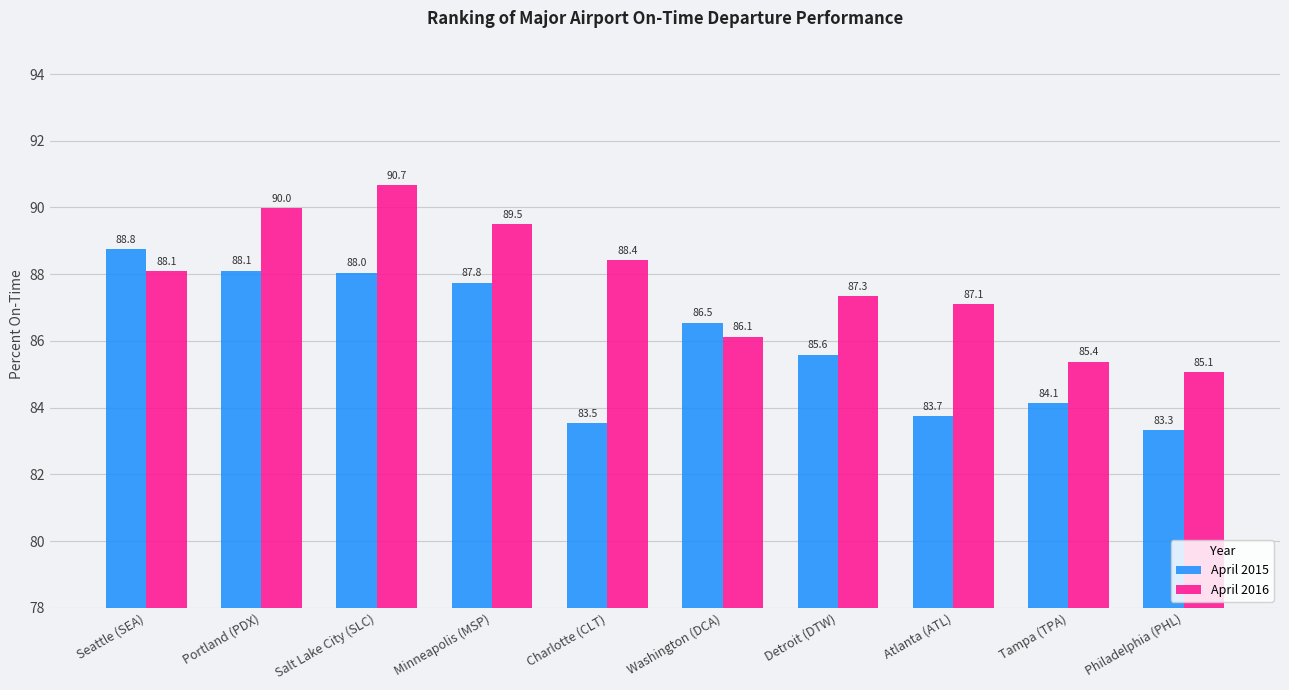

What is the difference between the second highest and second lowest values in the April 2015 series?

4.6